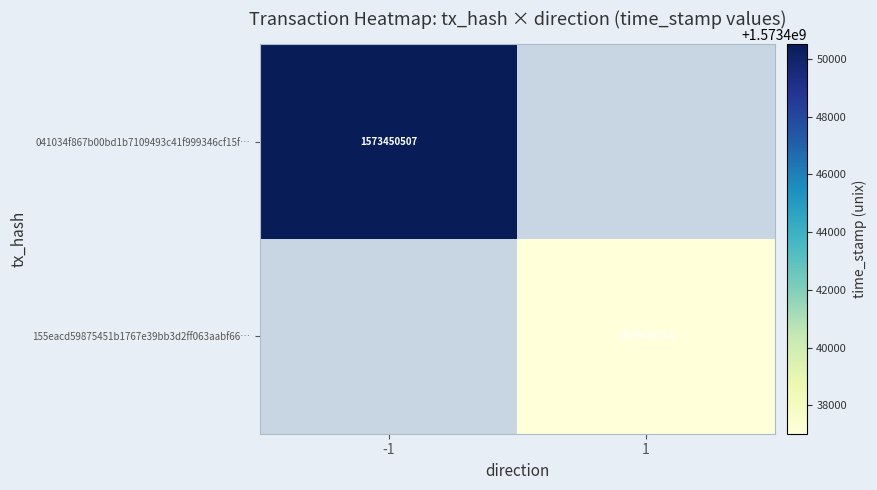

The 155eacd59875451b1767e39bb3d2ff063aabf66… series shows 345896406 at 1. True or false?

False